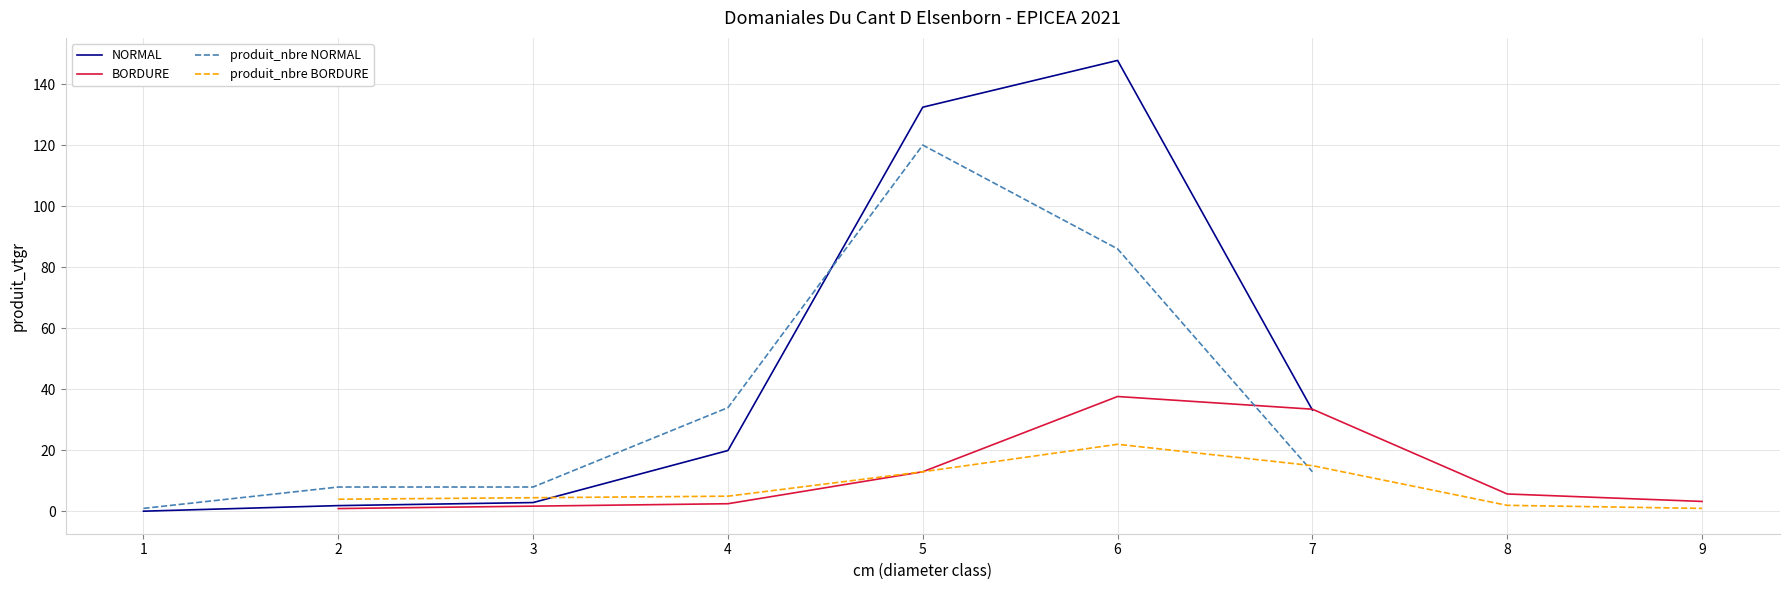

True or false: produit_nbre BORDURE has a value of 1.0 at 9.

True